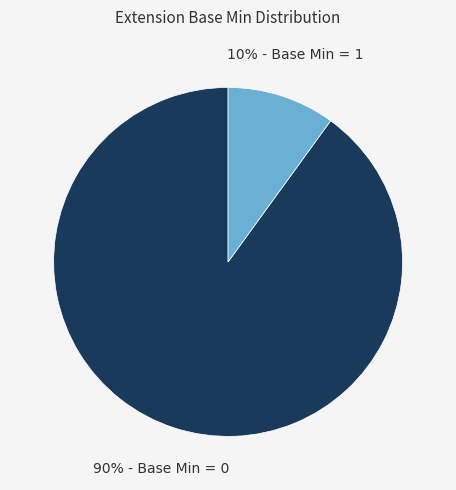

Is there a majority slice in this chart?

Yes